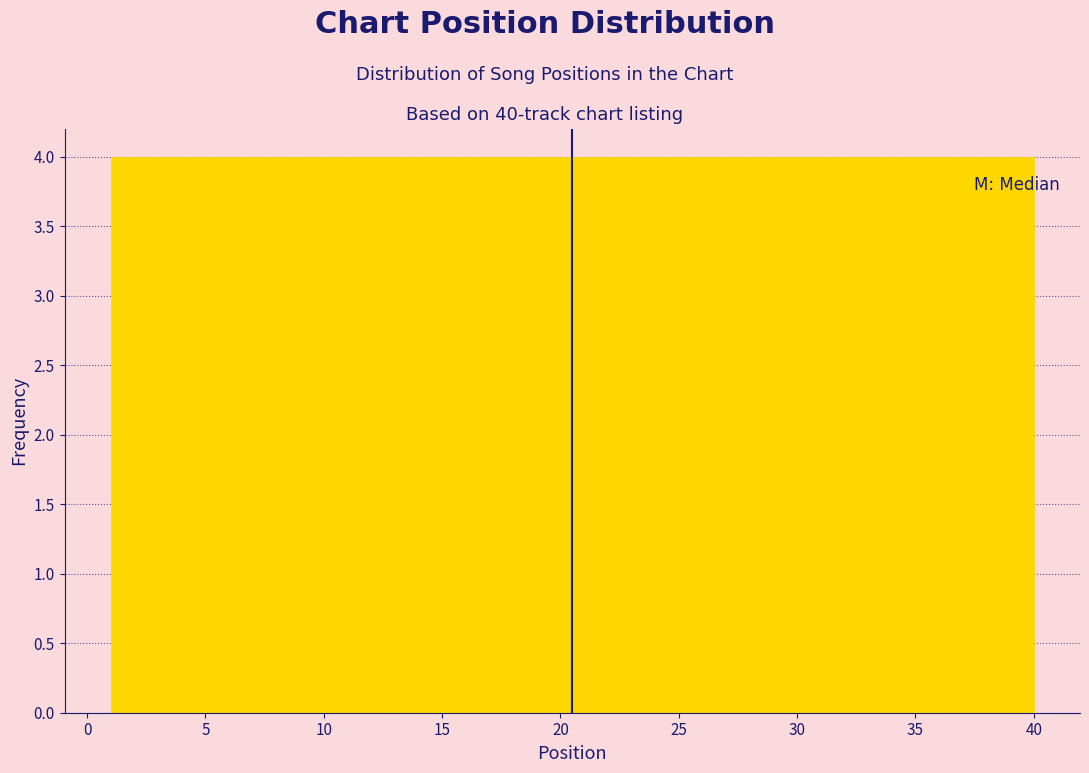

Reading left to right, transcribe this chart: for each bar, give the range it covers on the x-axis and its height. Neither the bar edges nor the heights are printed on the chart, so give them approximately, as read against the axes.

1.0 to 4.9: 4
4.9 to 8.8: 4
8.8 to 12.7: 4
12.7 to 16.6: 4
16.6 to 20.5: 4
20.5 to 24.4: 4
24.4 to 28.3: 4
28.3 to 32.2: 4
32.2 to 36.1: 4
36.1 to 40.0: 4